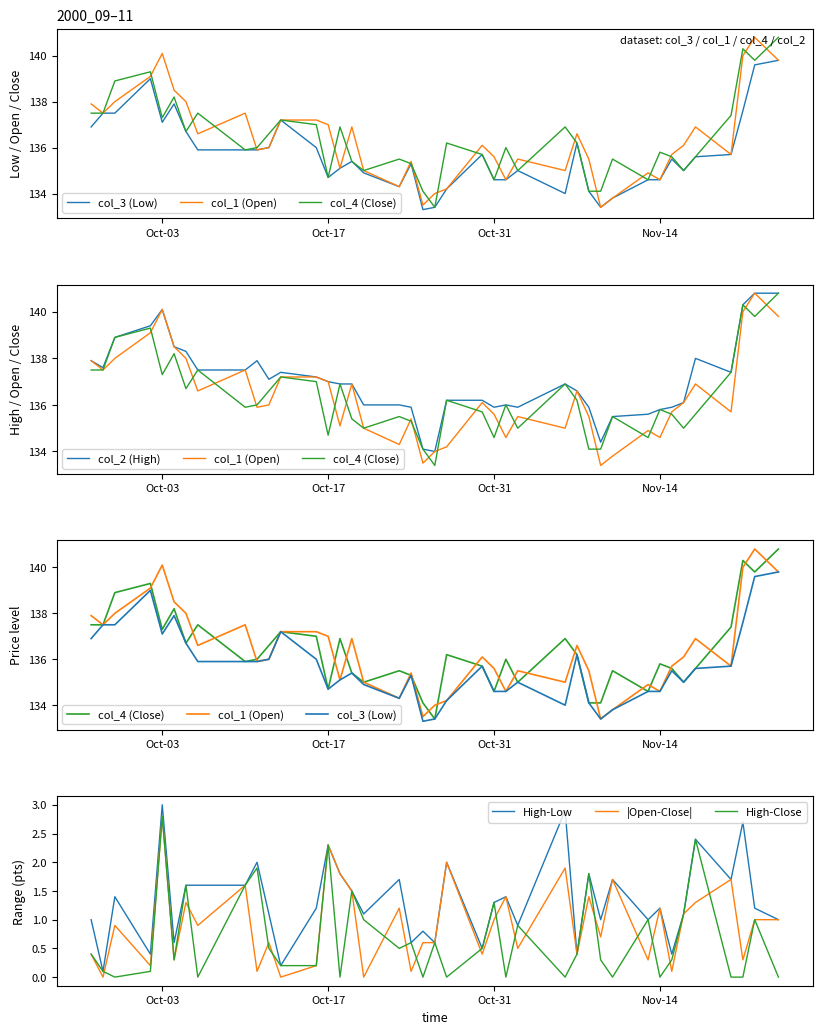

What is the minimum value for col_1?

133.4